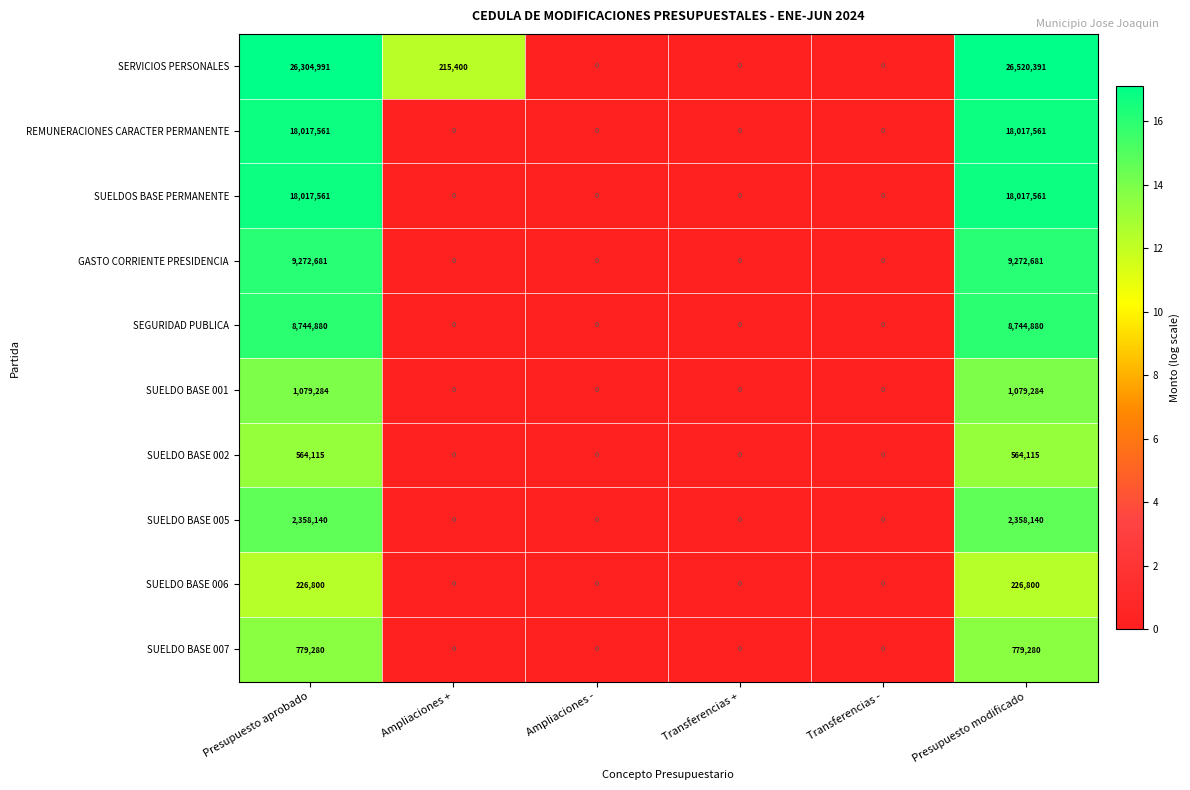

At which category does the chart reach its peak across all series?

Presupuesto modificado